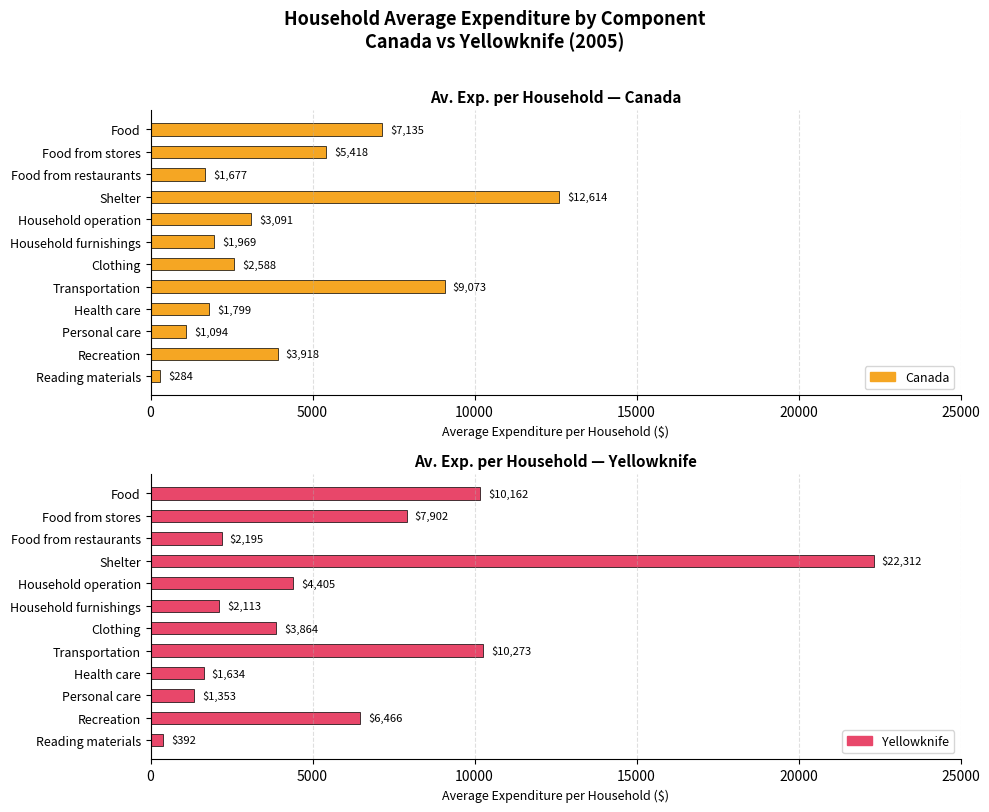

What is the smallest value displayed?

284